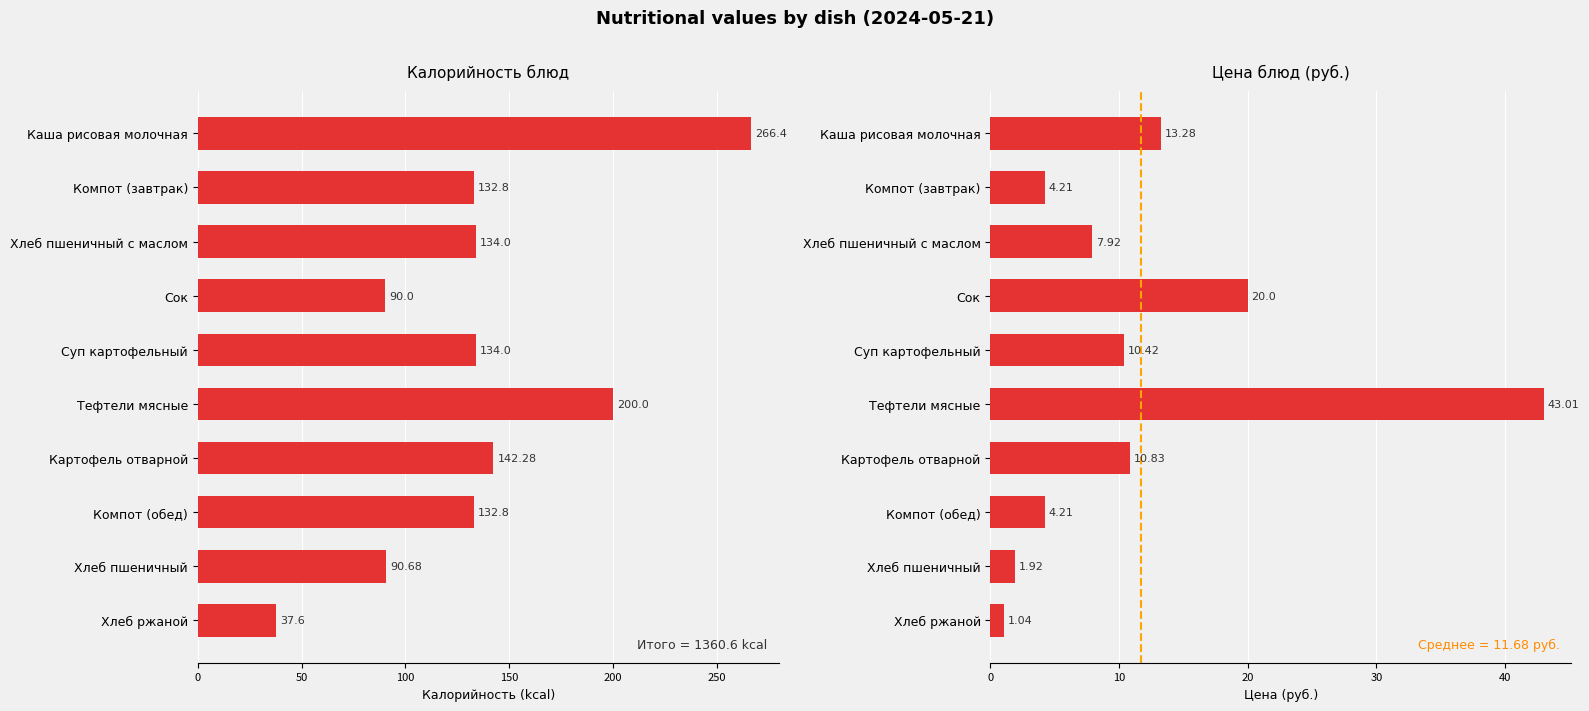

Rank the series at Хлеб пшеничный с маслом from highest to lowest value.

Калорийность, Цена